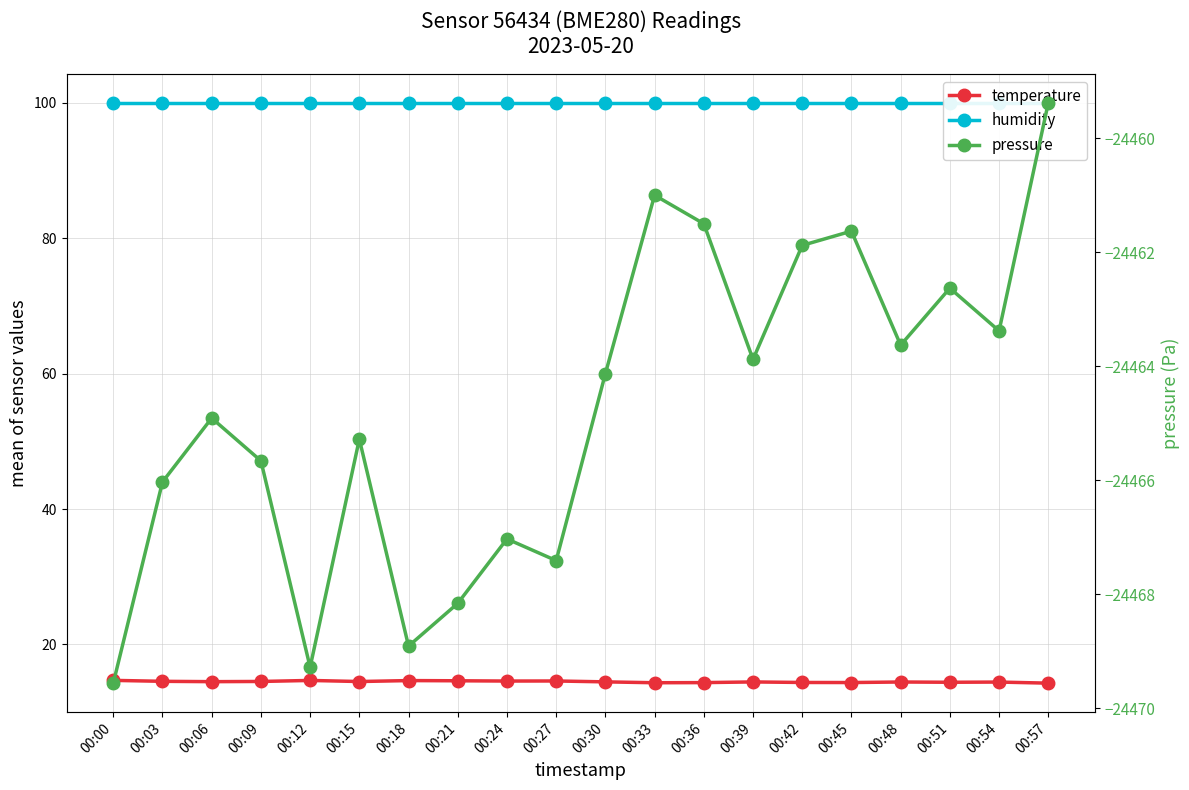

At which category is the sum across all series the highest?

00:57